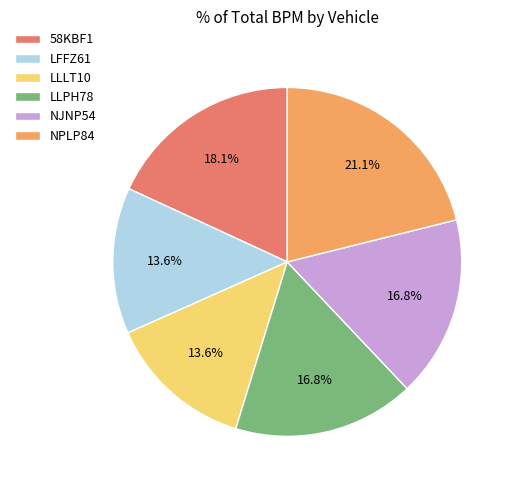

How many segments does this pie chart have?

6